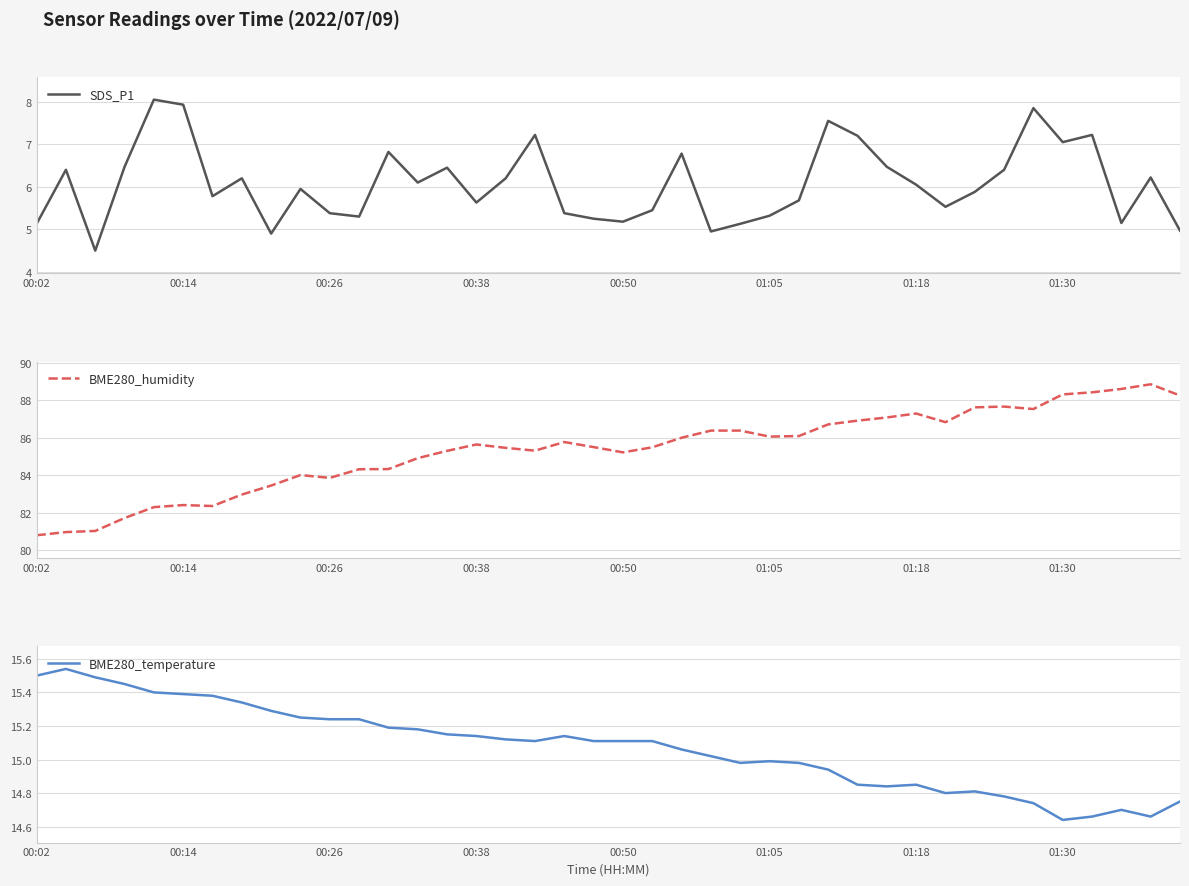

Is it true that BME280_humidity equals 85.3 at 17?

True